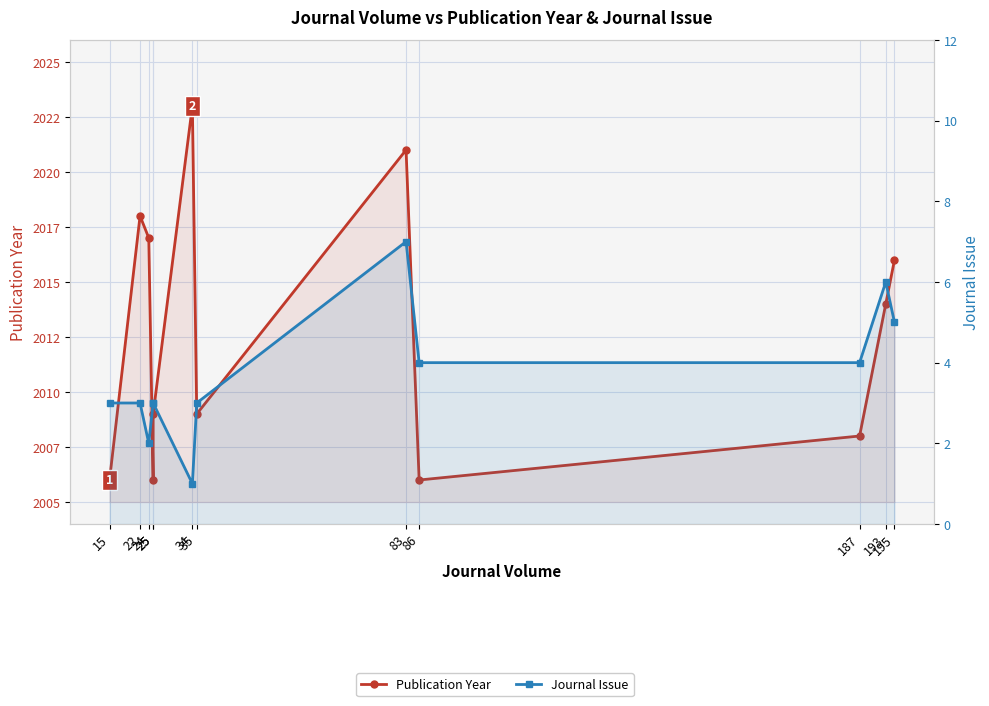

Is it true that Publication Year equals 3035 at 187?

False